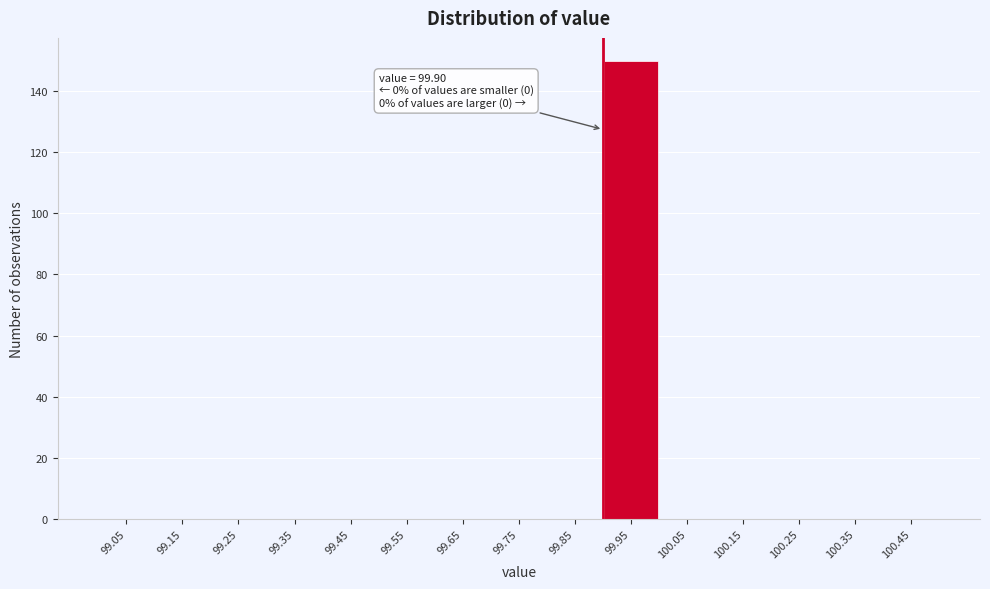

Which range on the x-axis has the tallest bar?

99.9 to 100.0